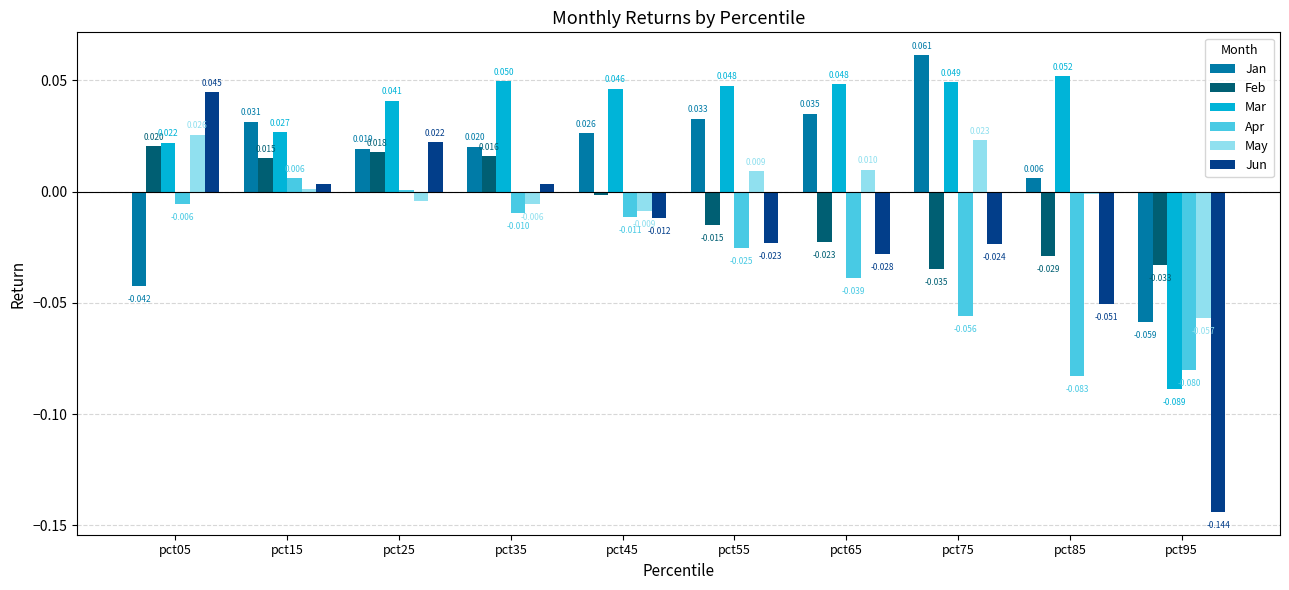

Where is Mar nearest to the value 0?

pct05